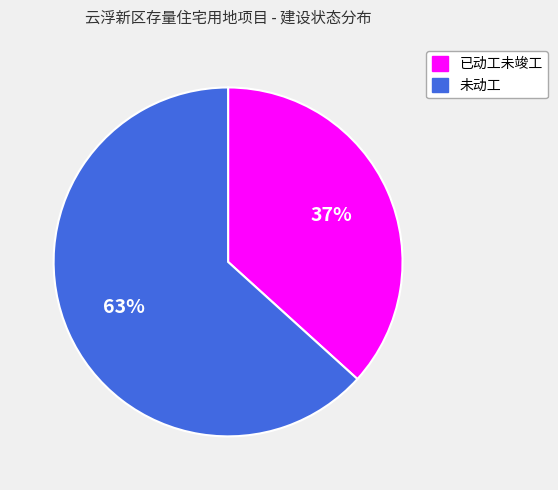

To the nearest percent, what is the average slice percentage?

50%